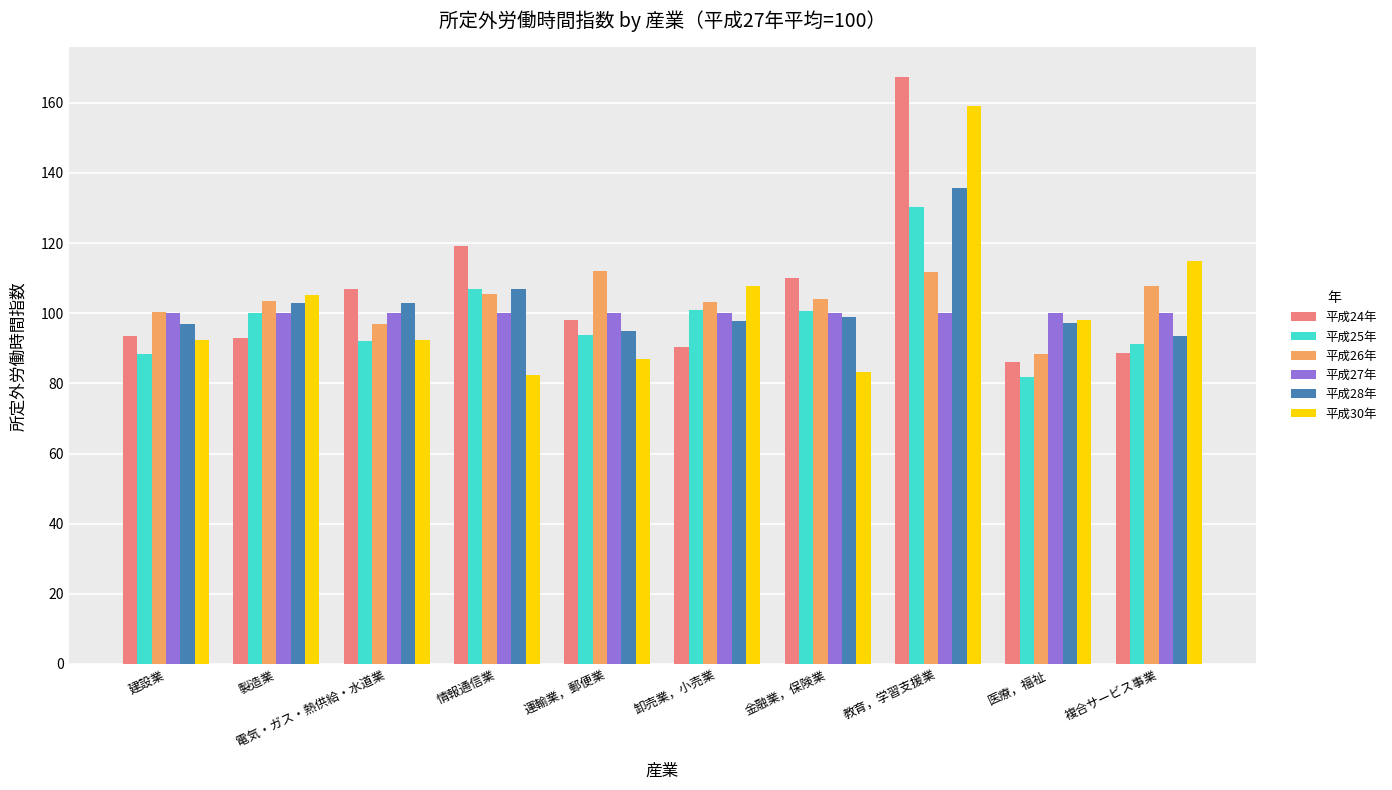

Does the chart contain stacked bars?

No